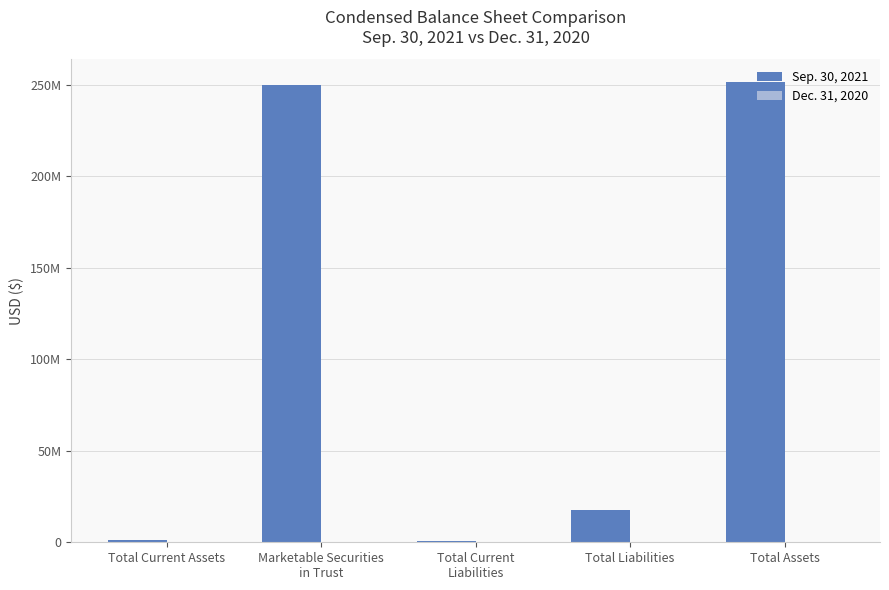

Does the chart contain stacked bars?

No